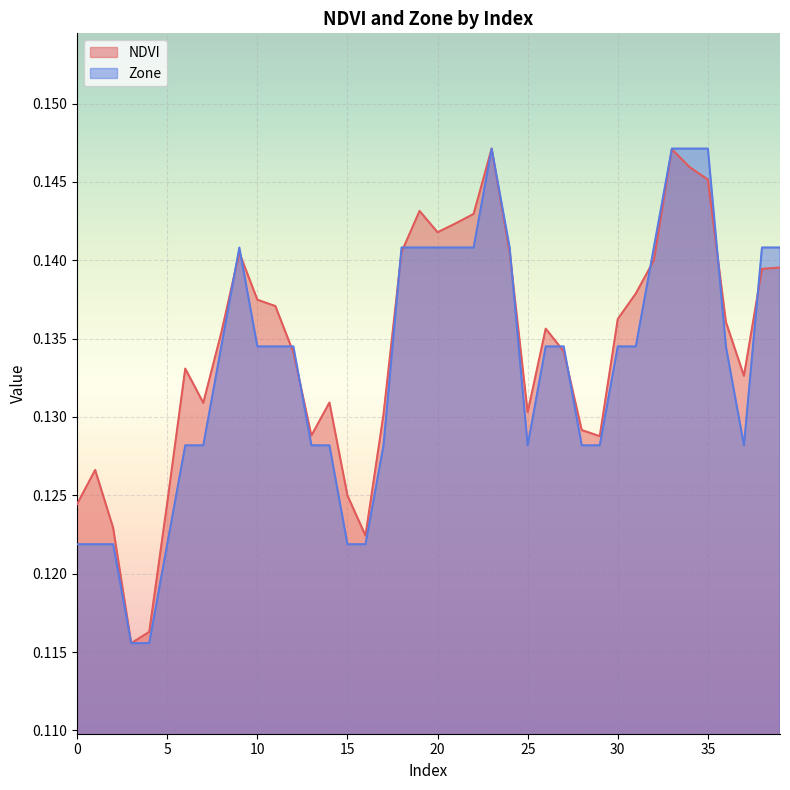

Count the NDVI values in the range 0 to 1.

40